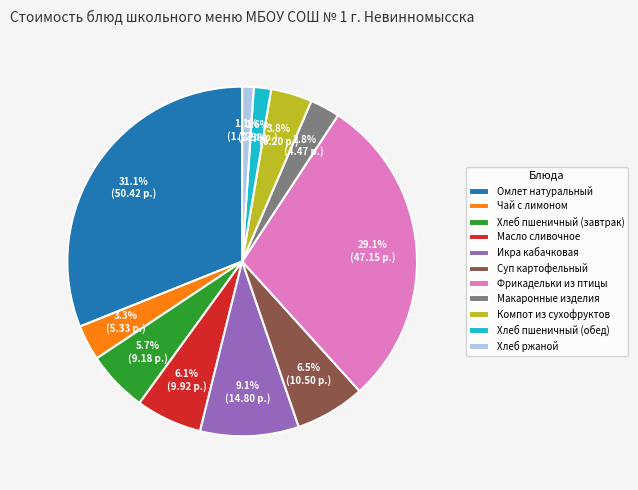

Which category has the biggest portion of the pie?

Омлет натуральный